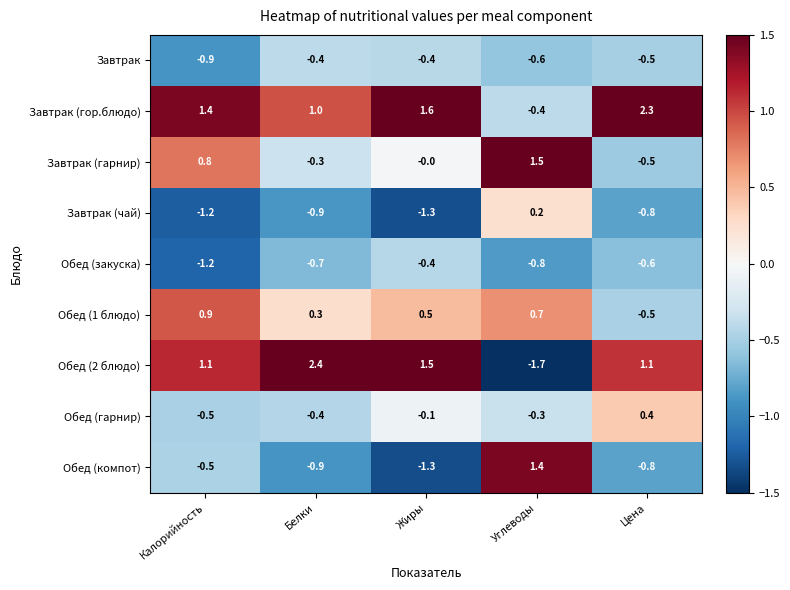

Which series has the widest spread of values?

Обед (2 блюдо)